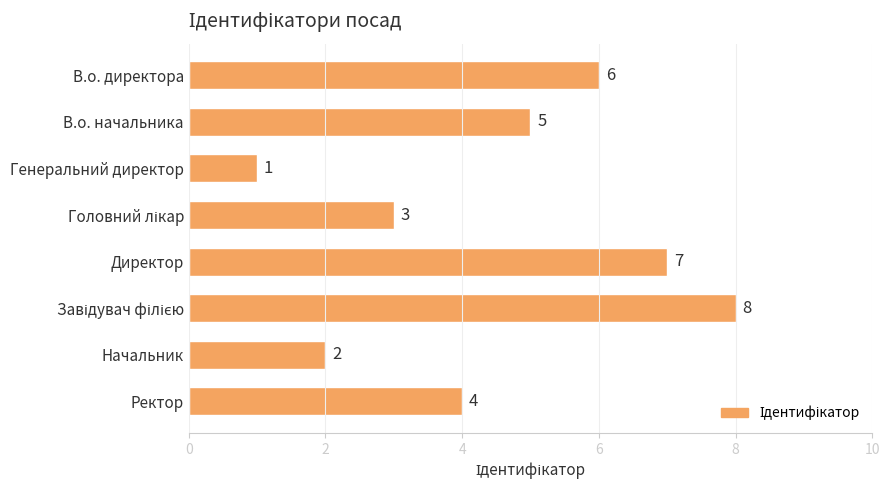

What is the value of the 3rd bar from the top?

1